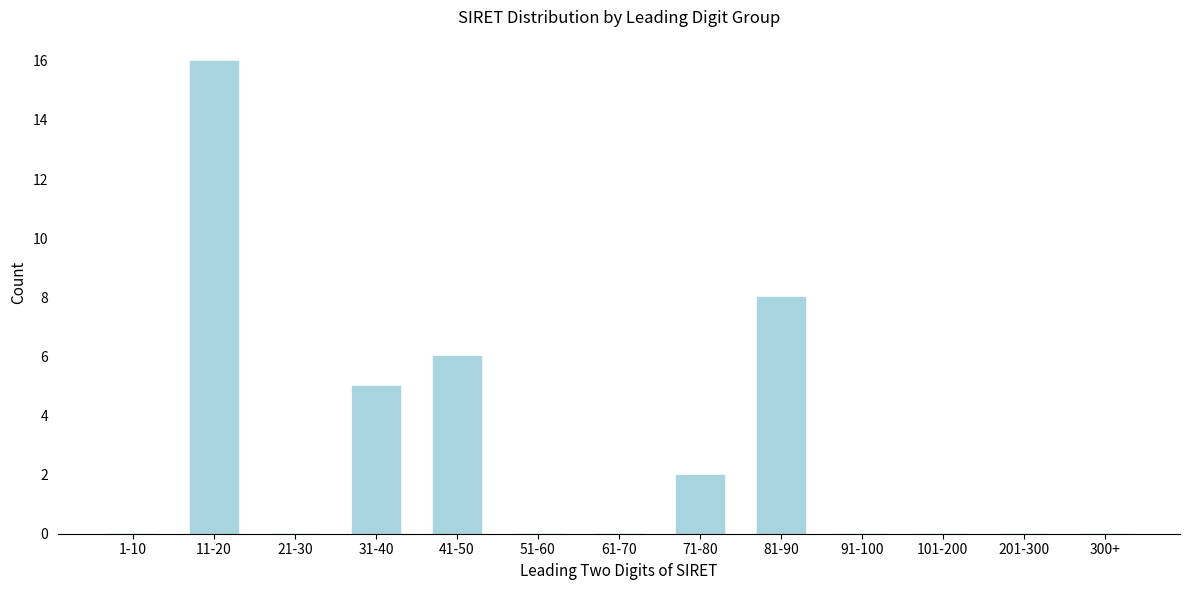

Reading left to right, what are all the values shown in this chart?

1-10=0	11-20=16	21-30=0	31-40=5	41-50=6	51-60=0	61-70=0	71-80=2	81-90=8	91-100=0	101-200=0	201-300=0	300+=0